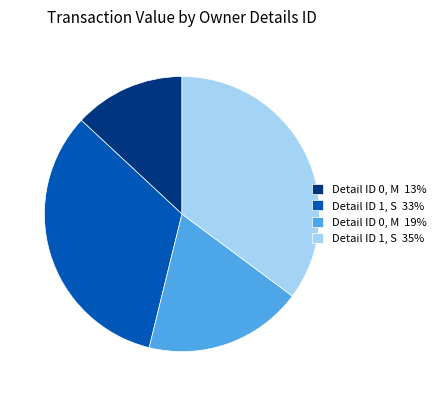

True or false: Detail ID 1, S 33% accounts for 33% of the total.

True